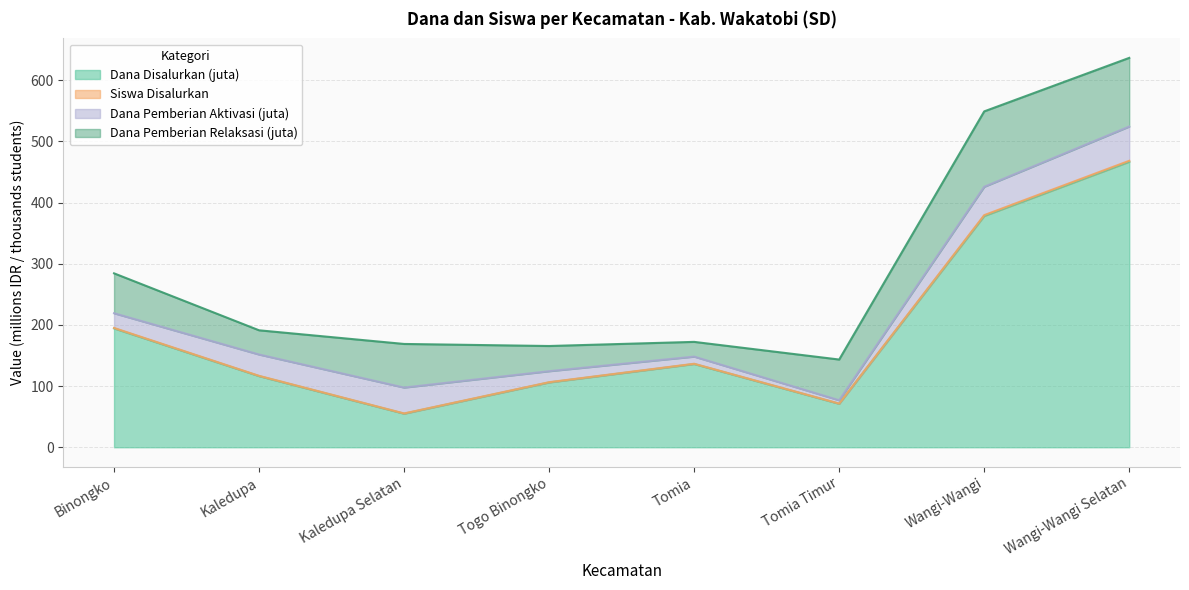

The value of Dana Disalurkan (juta) at Binongko is 194.4. True or false?

True